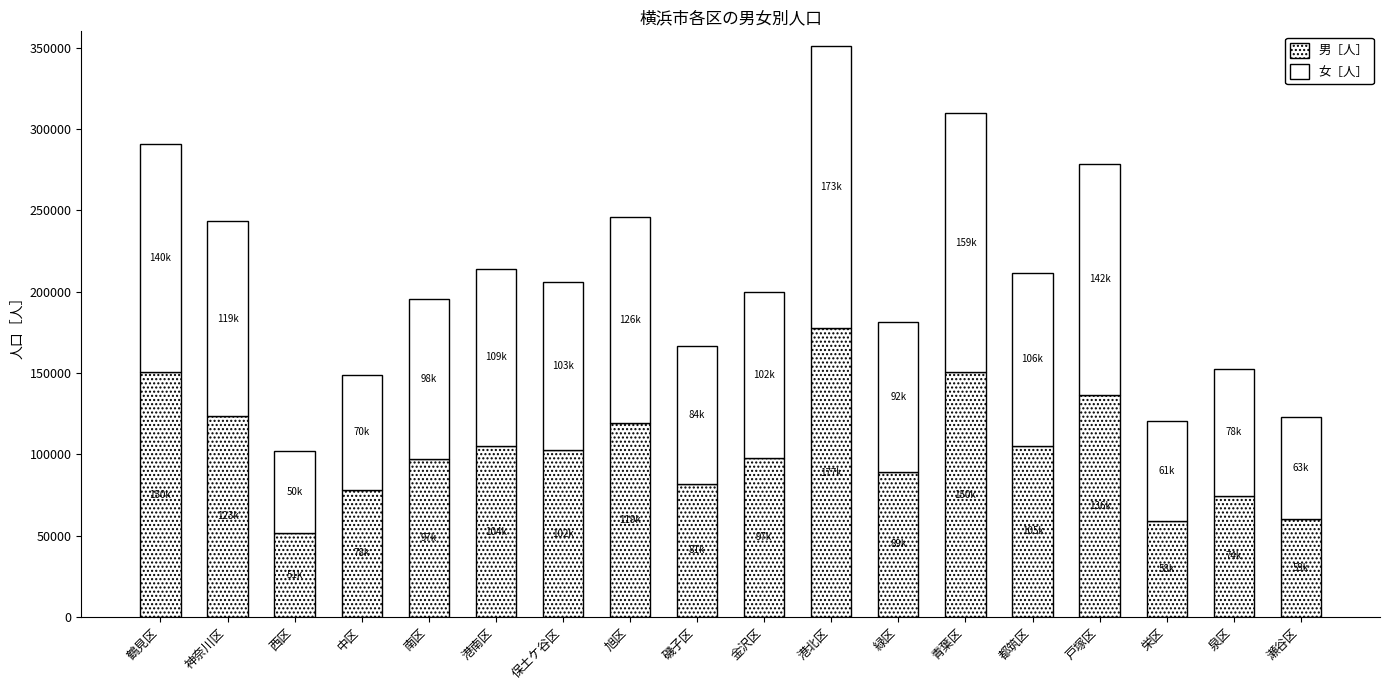

Are the bars horizontal?

No